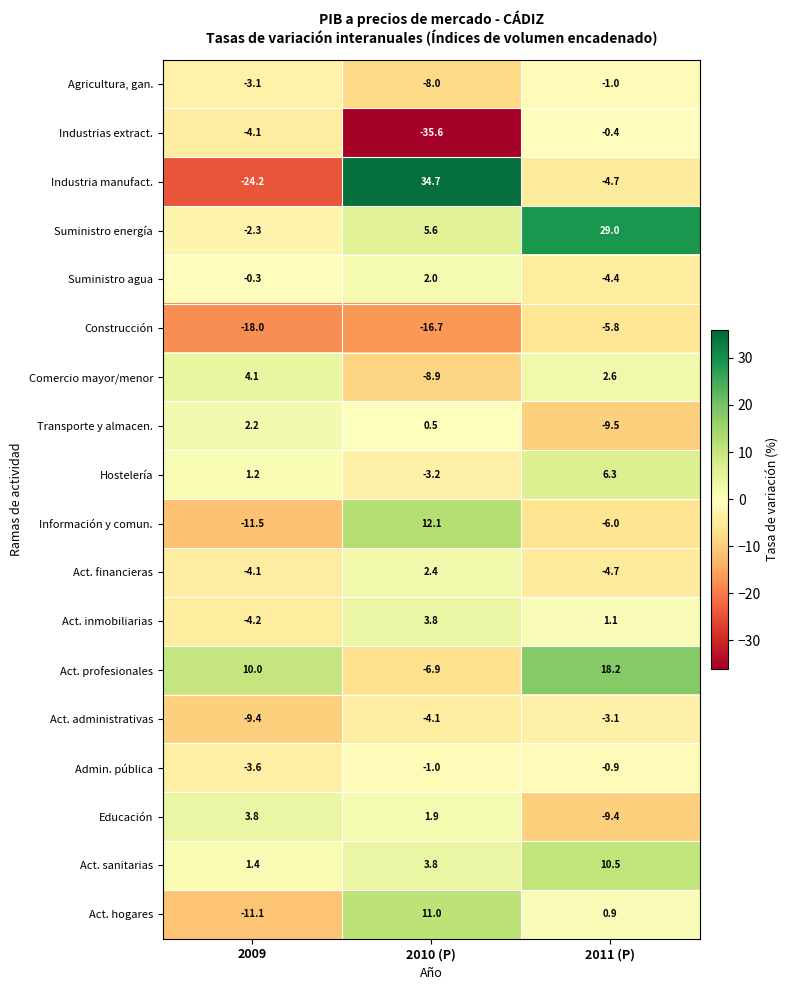

What value does the Industria manufact. series have at 2010 (P)?

34.7